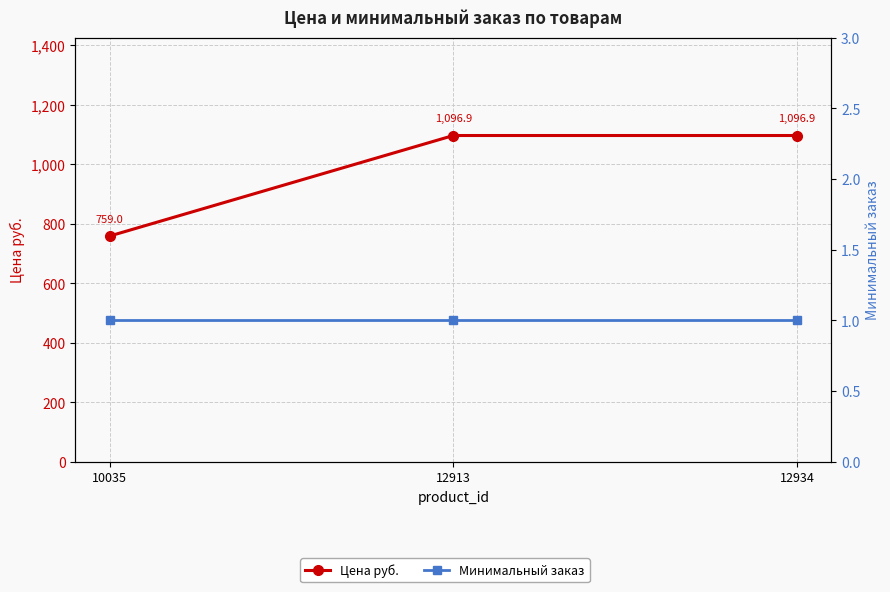

The value of Цена руб. at 10035 is 759.0. True or false?

True